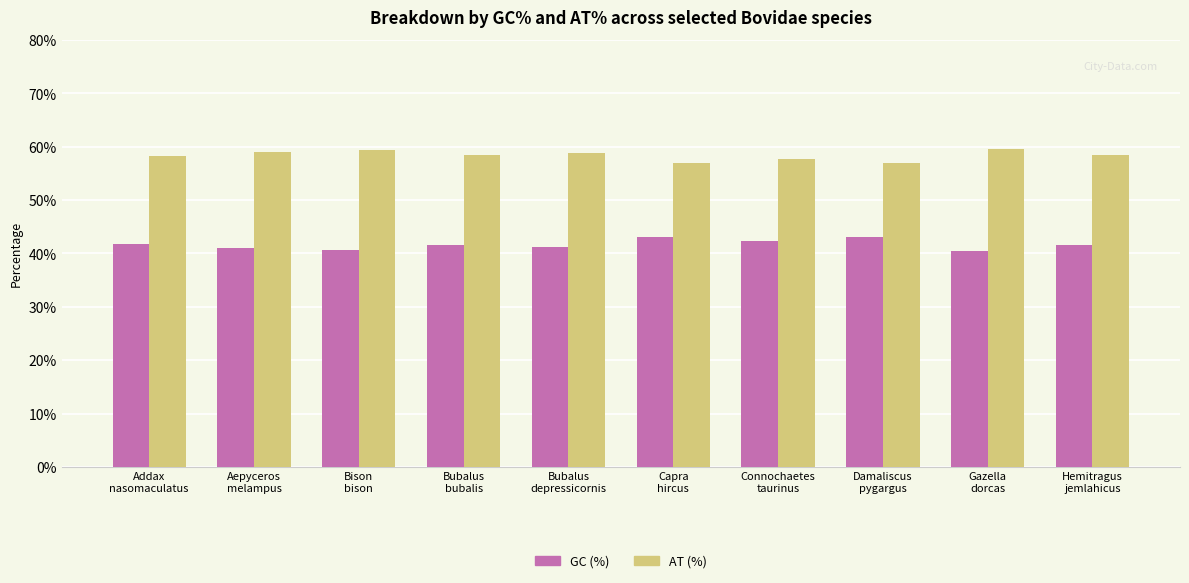

Is the value of AT (%) at Aepyceros
melampus greater than the value of GC (%) at Bubalus
bubalis?

Yes